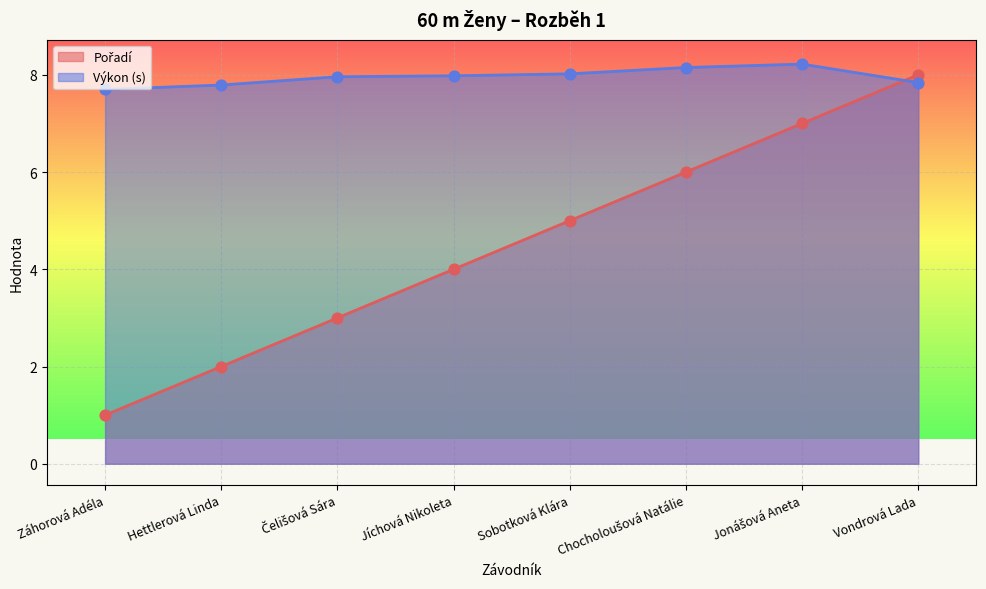

Which series reaches the maximum Y coordinate?

Výkon